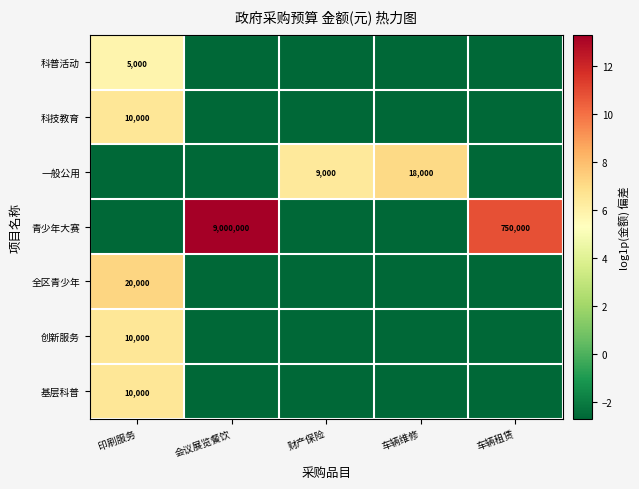

Rank the series by their maximum value, from highest to lowest.

青少年大赛, 全区青少年, 一般公用, 科技教育, 创新服务, 基层科普, 科普活动